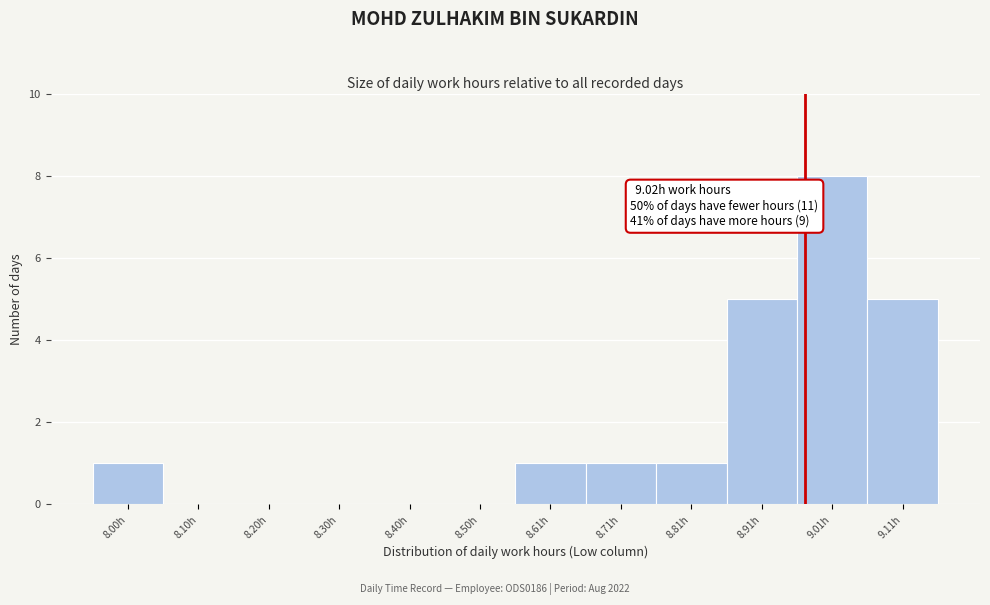

Reading left to right, extract all data points from this chart.

8.00h=1	8.10h=0	8.20h=0	8.30h=0	8.40h=0	8.50h=0	8.61h=1	8.71h=1	8.81h=1	8.91h=5	9.01h=8	9.11h=5